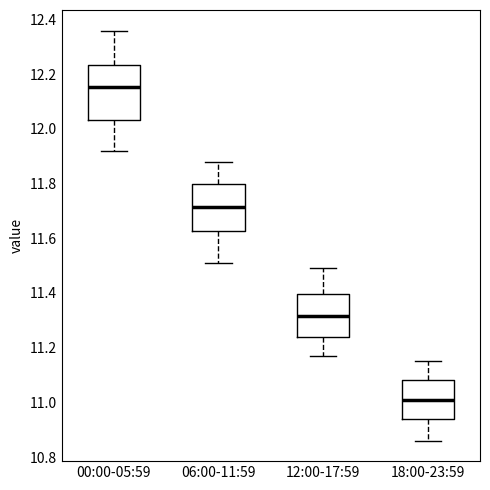

Which box is the tallest, from its lower edge to its upper edge?

00:00-05:59